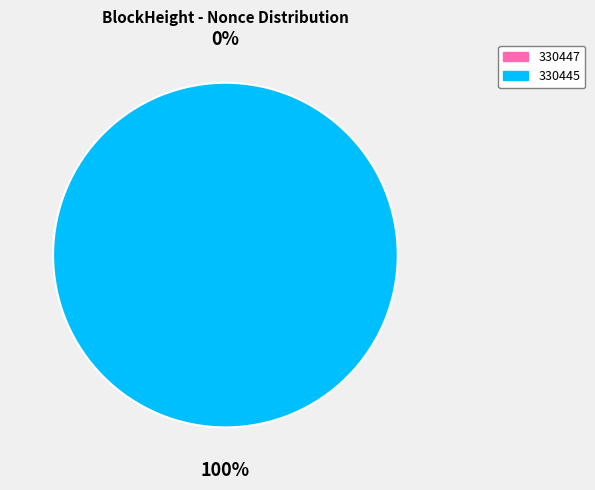

Count the number of slices in the pie.

2